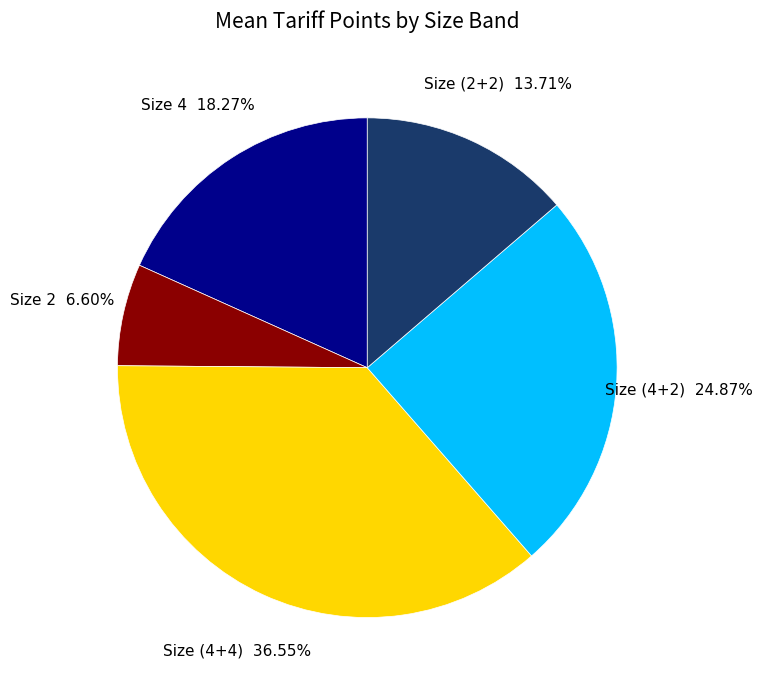

How many slices are in this pie chart?

5